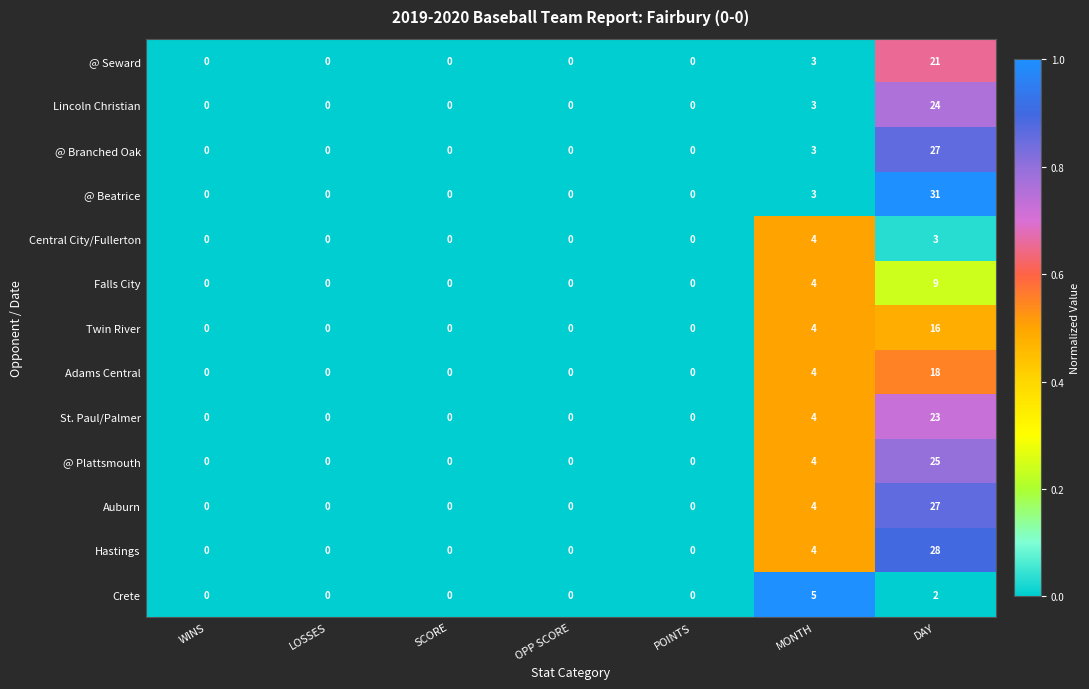

What is the sum of the Falls City values at LOSSES and DAY?

9